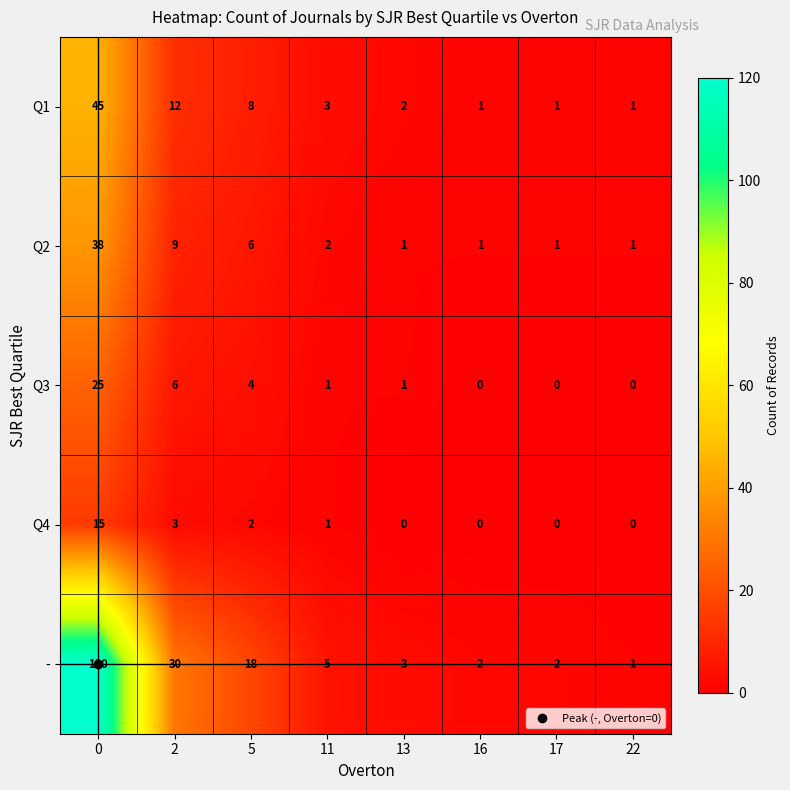

True or false: Q2 has a value of 0 at 13.

False